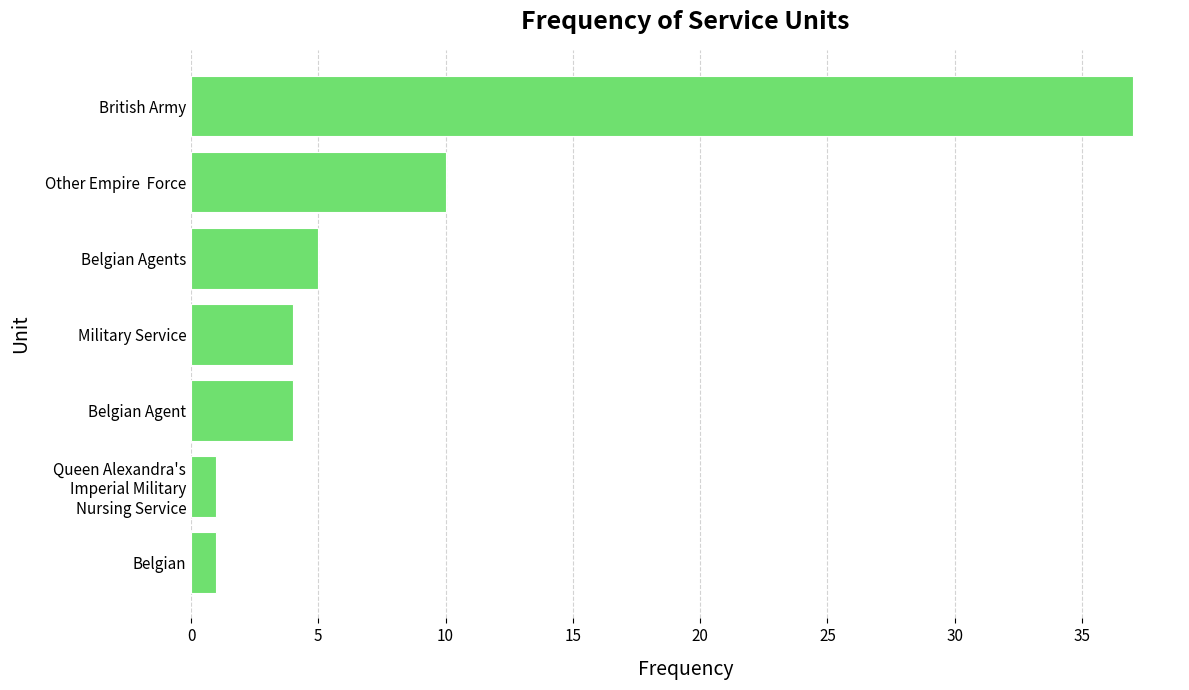

Does the chart contain any negative values?

No